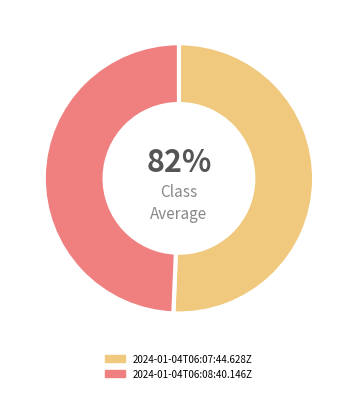

True or false: 2024-01-04T06:08:40.146Z accounts for 37% of the total.

False